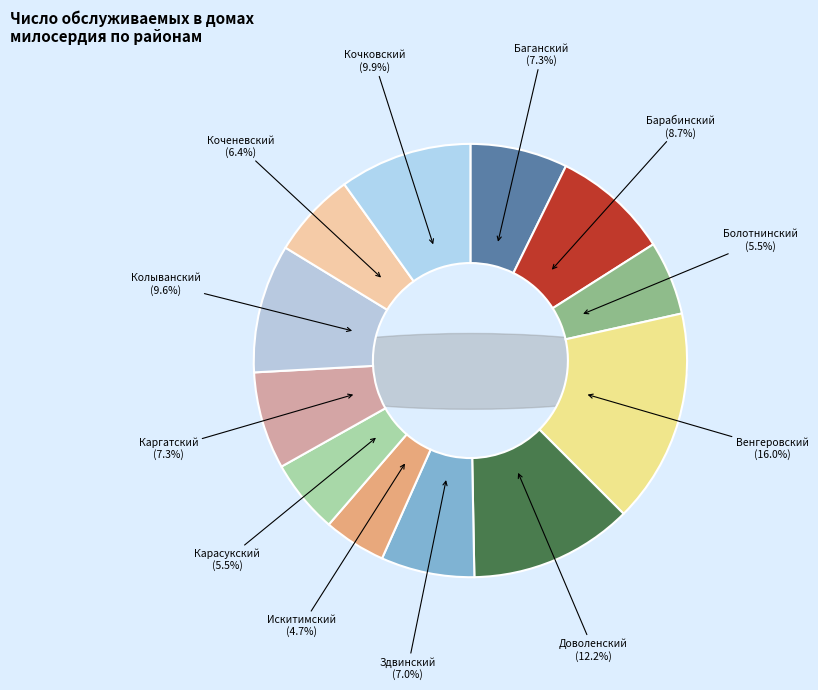

True or false: Болотнинский accounts for 14% of the total.

False